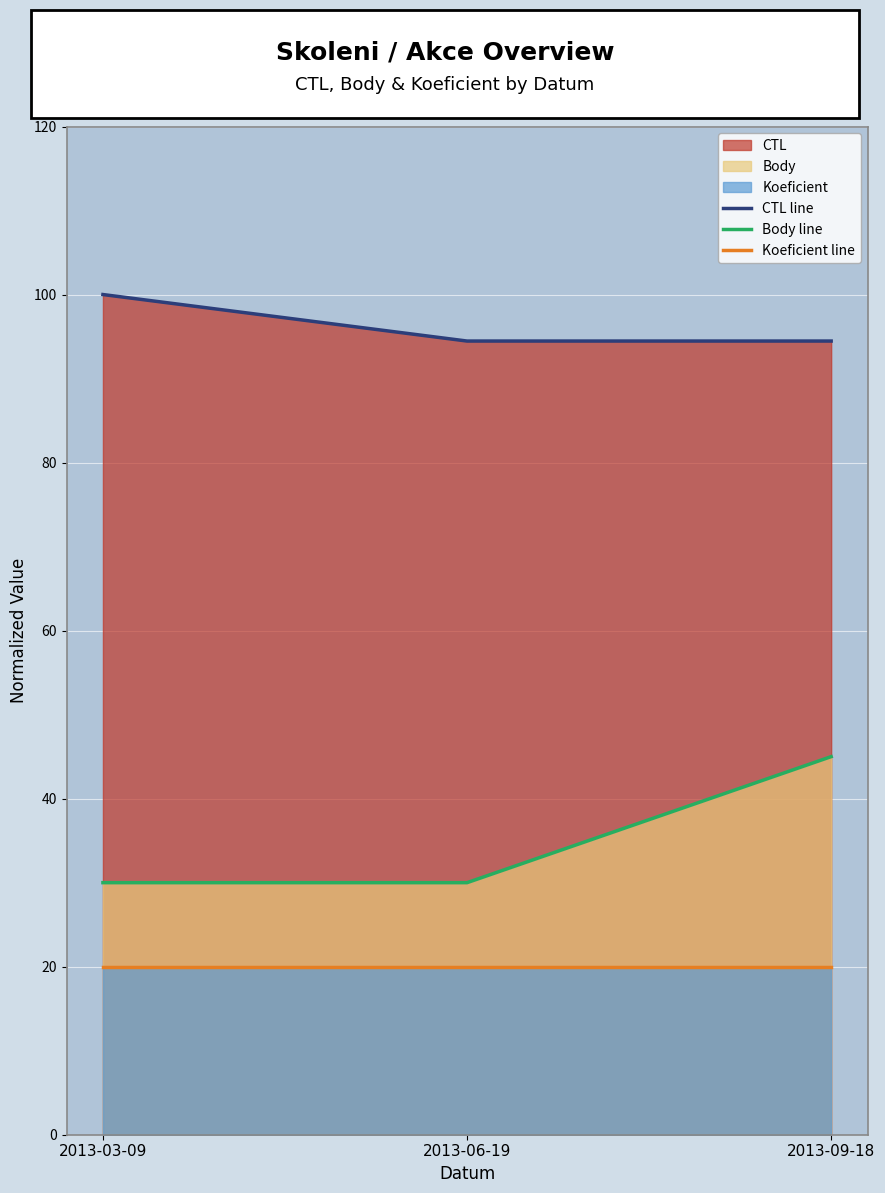

Reading right to left, list all the values displayed in this chart.

CTL line: 2013-09-18=94.5	2013-06-19=94.5	2013-03-09=100.0
Body line: 2013-09-18=45.0	2013-06-19=30.0	2013-03-09=30.0
Koeficient line: 2013-09-18=20.0	2013-06-19=20.0	2013-03-09=20.0